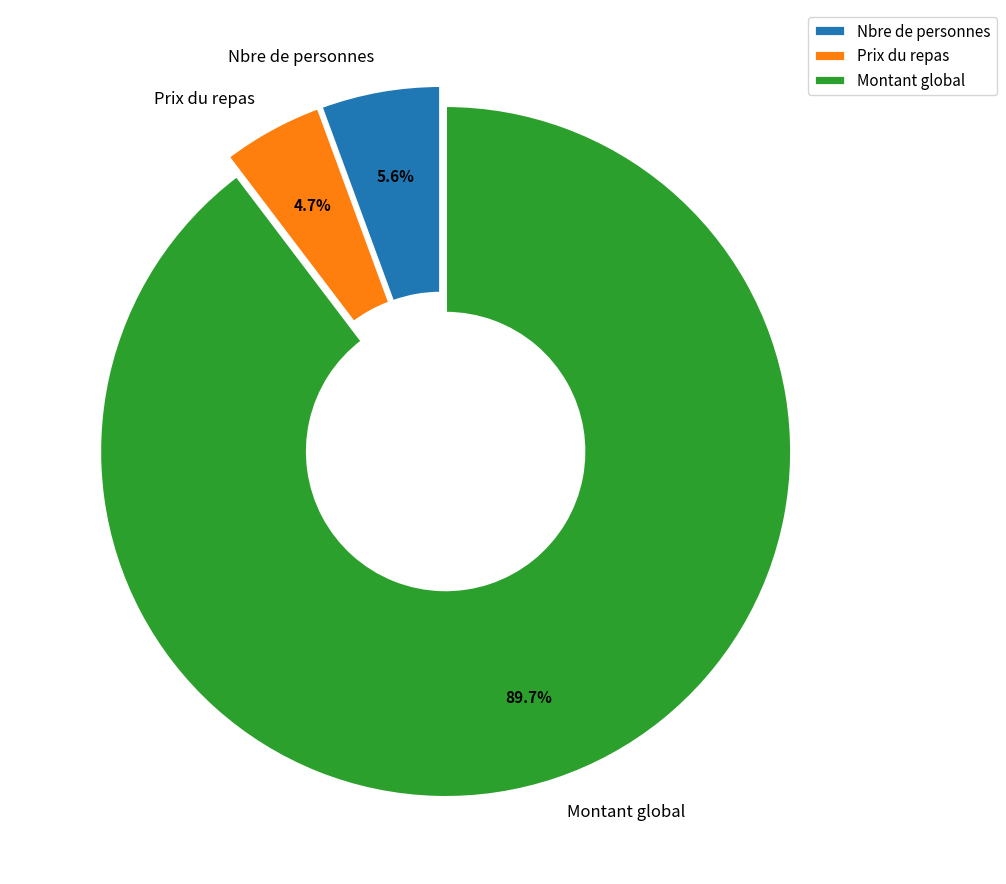

Combined, do Montant global and Prix du repas account for over 50%?

Yes